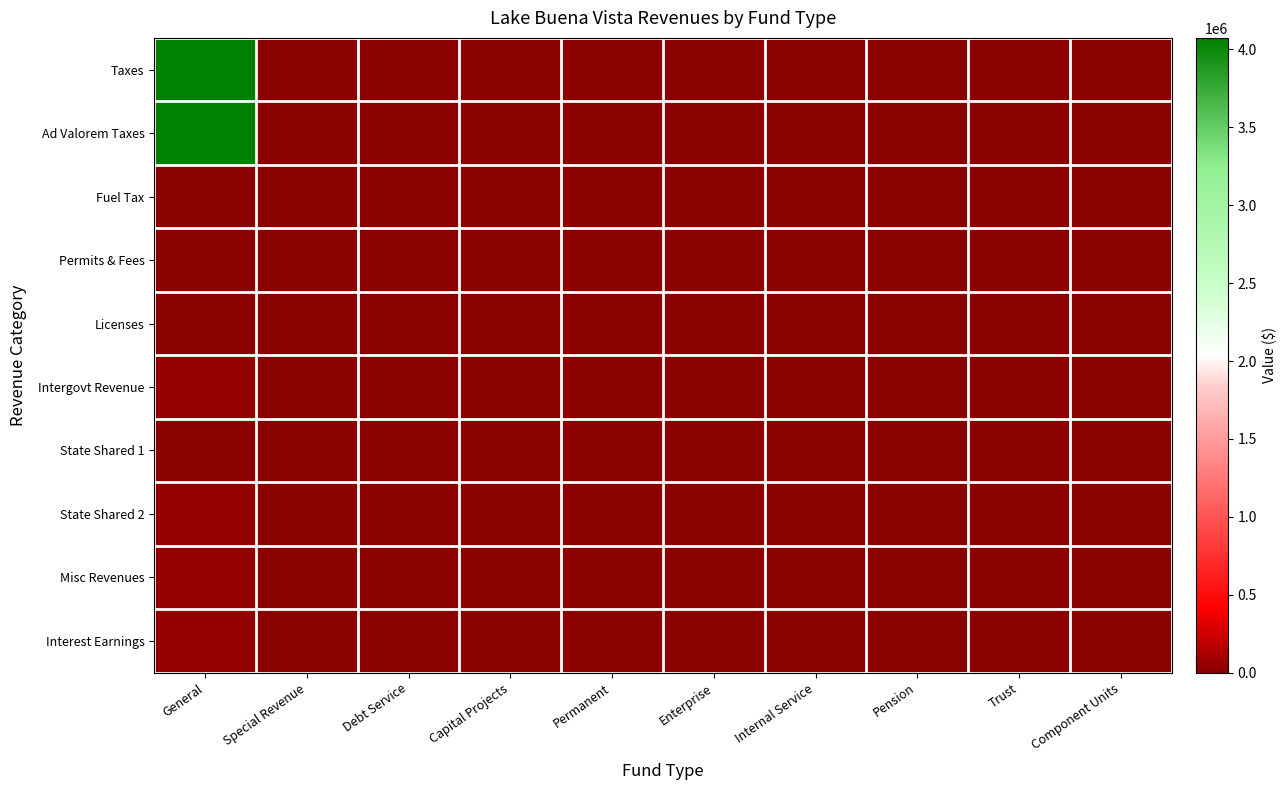

Reading left to right, extract all data points from this chart.

Taxes: General=4074178	Special Revenue=0	Debt Service=0	Capital Projects=0	Permanent=0	Enterprise=0	Internal Service=0	Pension=0	Trust=0	Component Units=0
Ad Valorem Taxes: General=4073473	Special Revenue=0	Debt Service=0	Capital Projects=0	Permanent=0	Enterprise=0	Internal Service=0	Pension=0	Trust=0	Component Units=0
Fuel Tax: General=705	Special Revenue=0	Debt Service=0	Capital Projects=0	Permanent=0	Enterprise=0	Internal Service=0	Pension=0	Trust=0	Component Units=0
Permits & Fees: General=18	Special Revenue=0	Debt Service=0	Capital Projects=0	Permanent=0	Enterprise=0	Internal Service=0	Pension=0	Trust=0	Component Units=0
Licenses: General=18	Special Revenue=0	Debt Service=0	Capital Projects=0	Permanent=0	Enterprise=0	Internal Service=0	Pension=0	Trust=0	Component Units=0
Intergovt Revenue: General=36403	Special Revenue=0	Debt Service=0	Capital Projects=0	Permanent=0	Enterprise=0	Internal Service=0	Pension=0	Trust=0	Component Units=0
State Shared 1: General=94	Special Revenue=0	Debt Service=0	Capital Projects=0	Permanent=0	Enterprise=0	Internal Service=0	Pension=0	Trust=0	Component Units=0
State Shared 2: General=36309	Special Revenue=0	Debt Service=0	Capital Projects=0	Permanent=0	Enterprise=0	Internal Service=0	Pension=0	Trust=0	Component Units=0
Misc Revenues: General=38714	Special Revenue=0	Debt Service=0	Capital Projects=0	Permanent=0	Enterprise=0	Internal Service=0	Pension=0	Trust=0	Component Units=0
Interest Earnings: General=38714	Special Revenue=0	Debt Service=0	Capital Projects=0	Permanent=0	Enterprise=0	Internal Service=0	Pension=0	Trust=0	Component Units=0